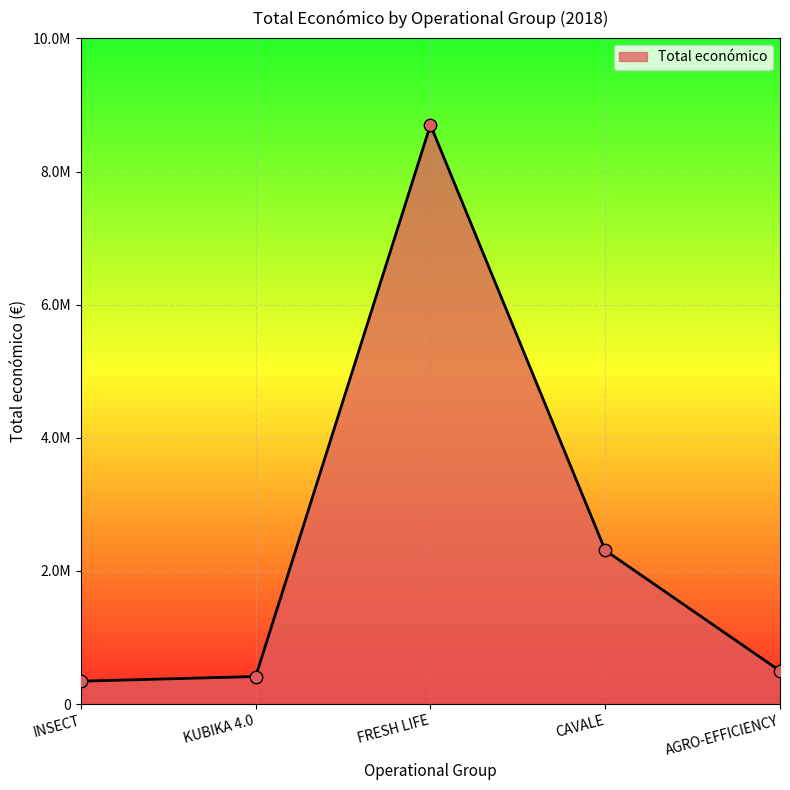

What is the ratio of the value at CAVALE to the value at AGRO-EFFICIENCY?

4.6